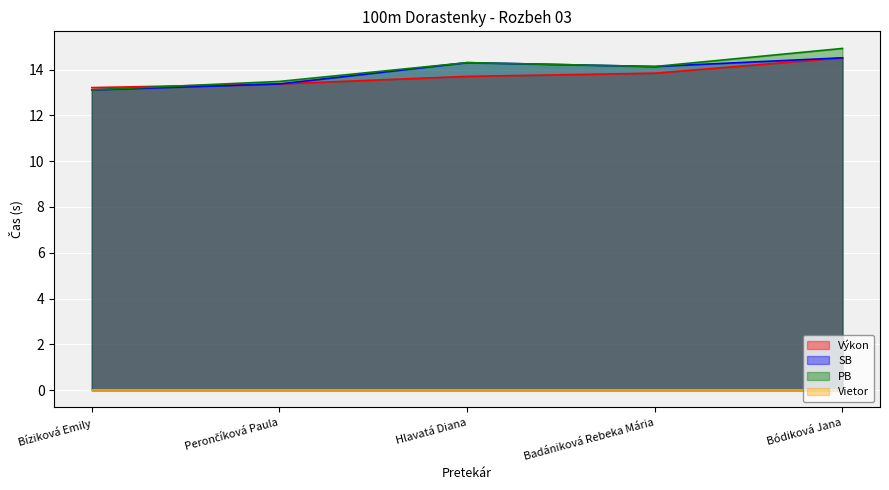

Where is Výkon nearest to the value 13?

Bíziková Emily